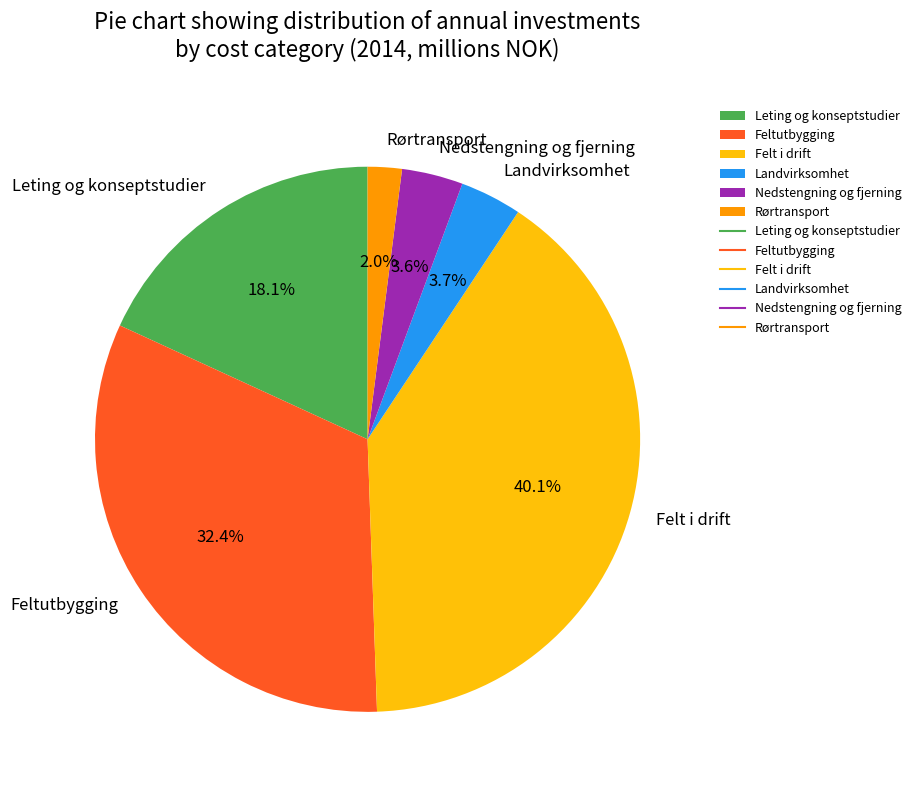

Count the number of slices in the pie.

6